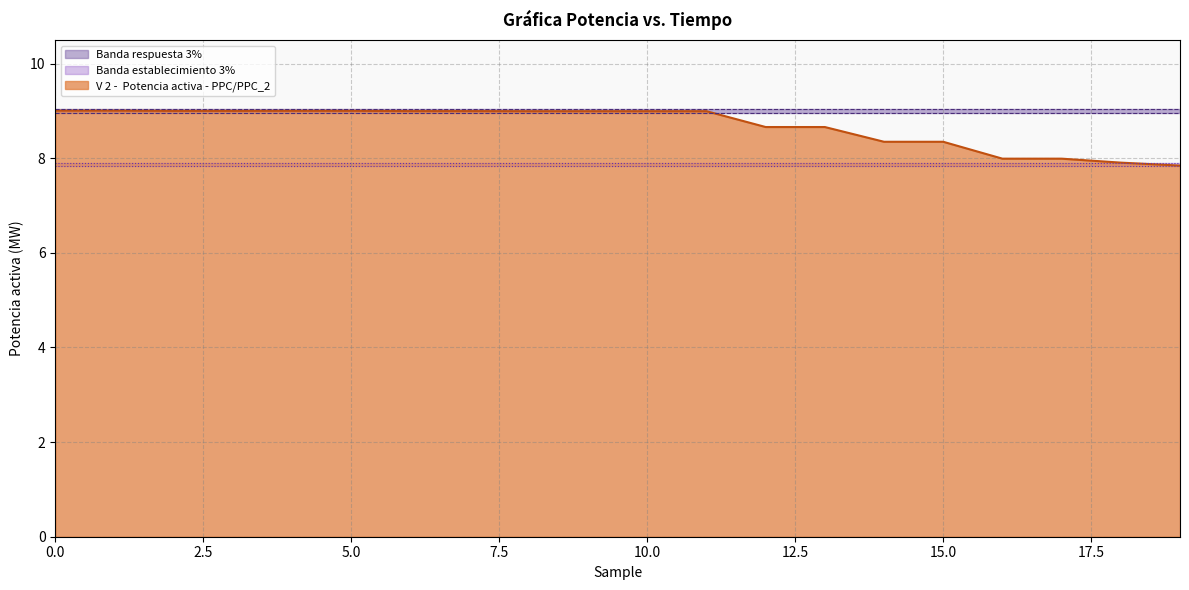

True or false: V 2 -  Potencia activa - PPC/PPC_2 has more than 2 points higher than both neighbors.

False